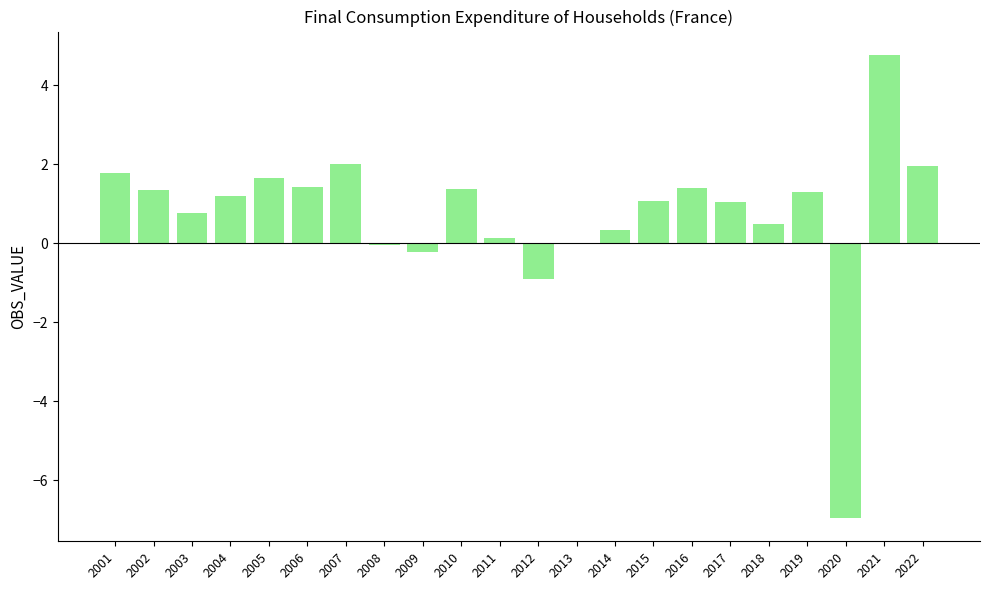

Read the value at 2020.

-7.0